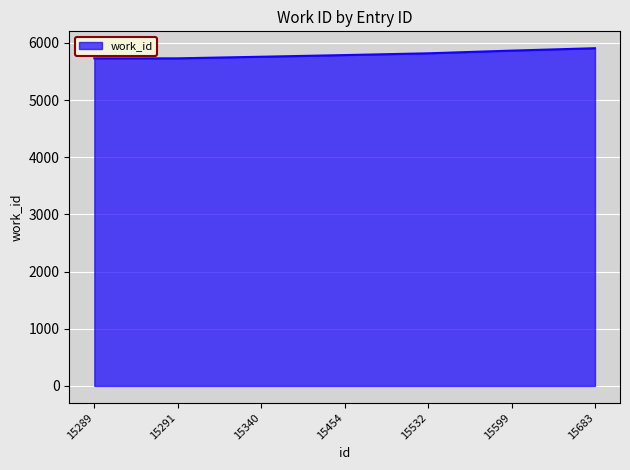

What is the smallest value displayed?

5730